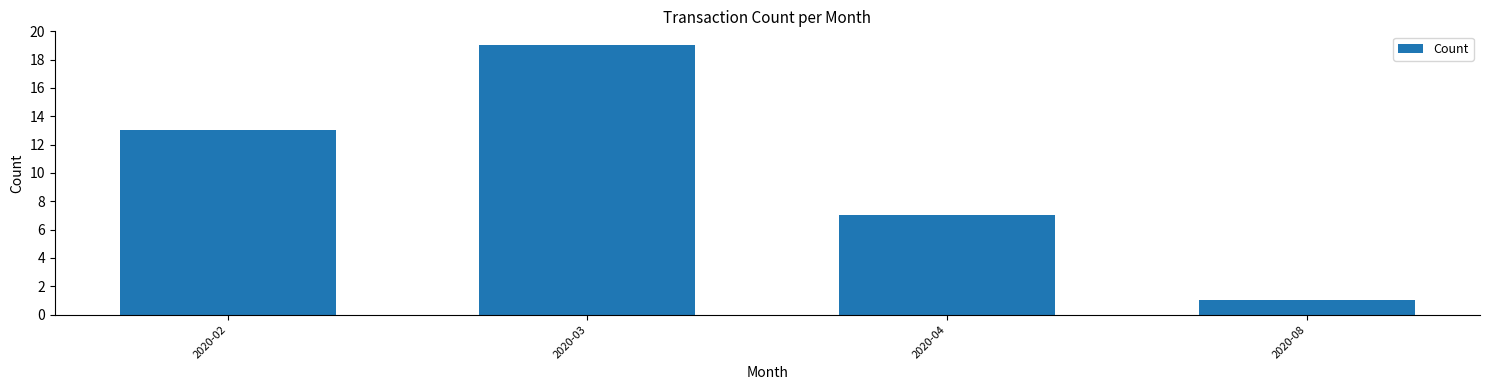

Reading right to left, extract all data points from this chart.

2020-08=1	2020-04=7	2020-03=19	2020-02=13